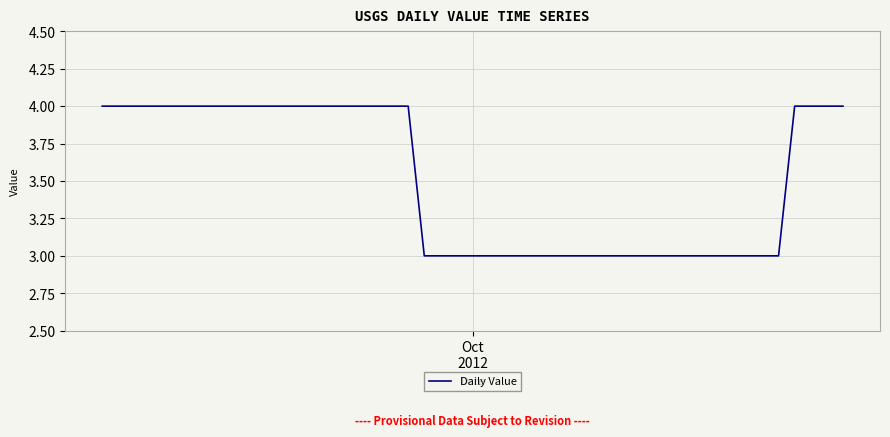

True or false: there are more than 2 points higher than both neighbors.

False